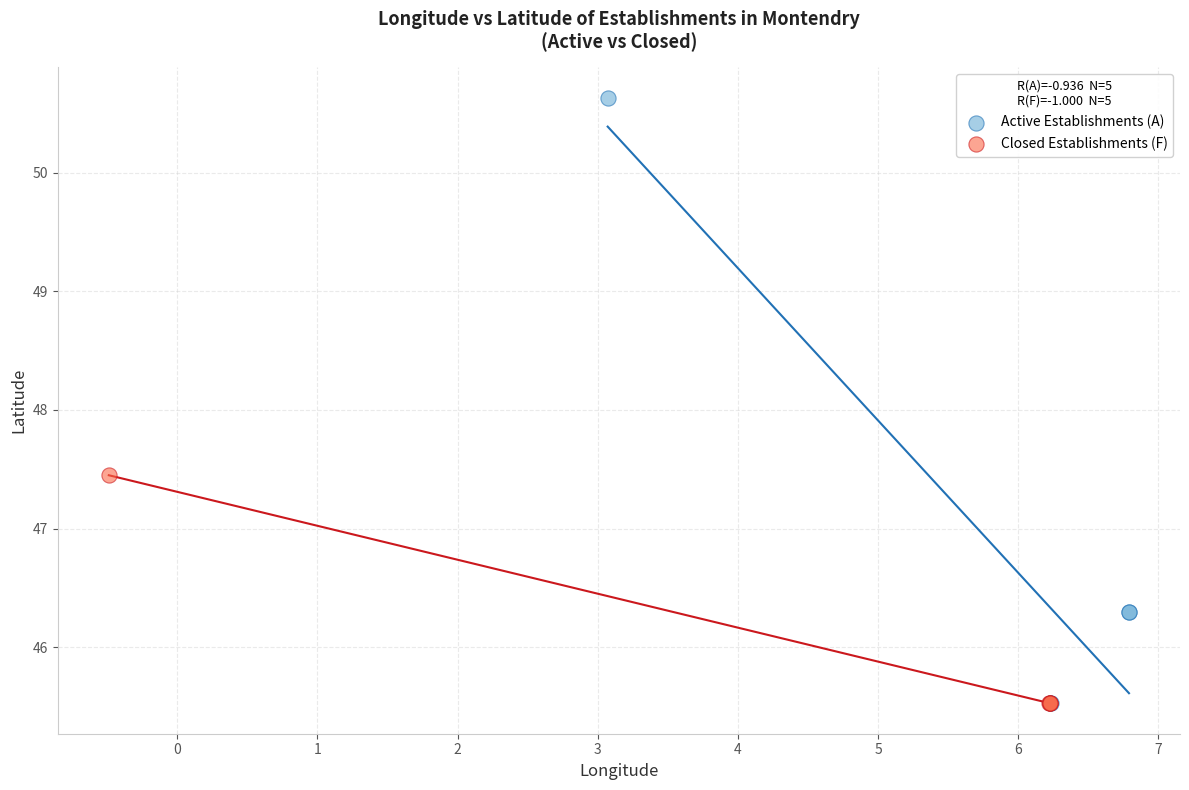

Which series contains the highest Y value?

Active Establishments (A)